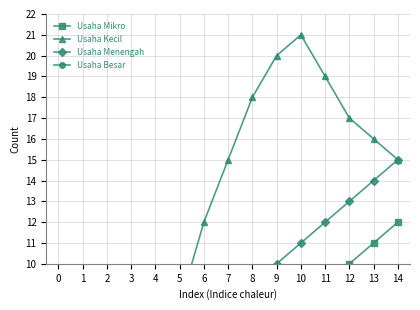

True or false: Usaha Besar and Usaha Mikro cross at least once.

False